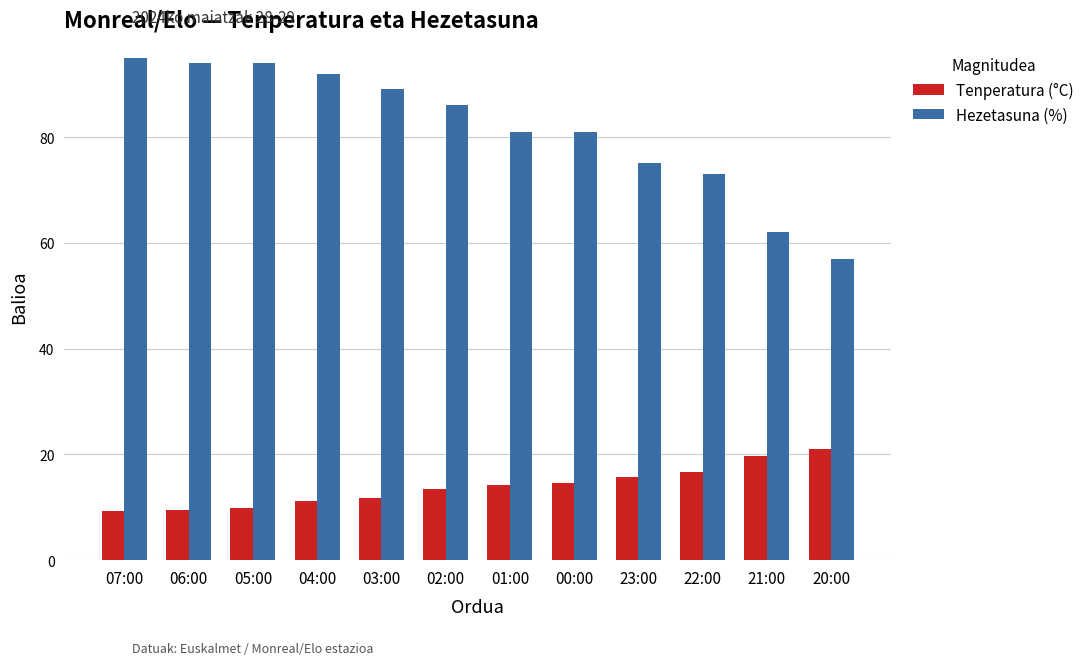

What is the label of the 11th bar from the left?

21:00